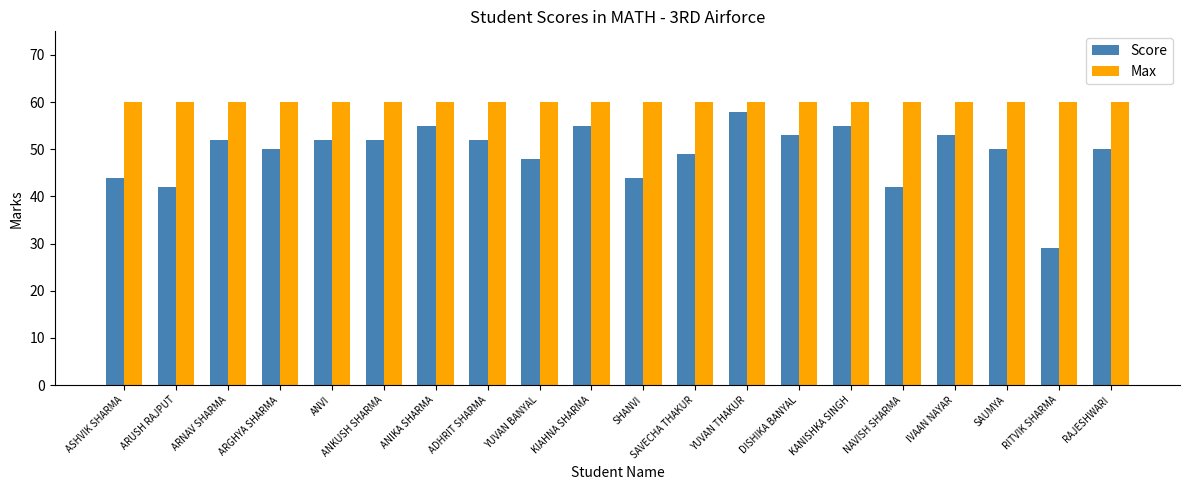

Rank the series at NAVISH SHARMA from lowest to highest value.

Score, Max